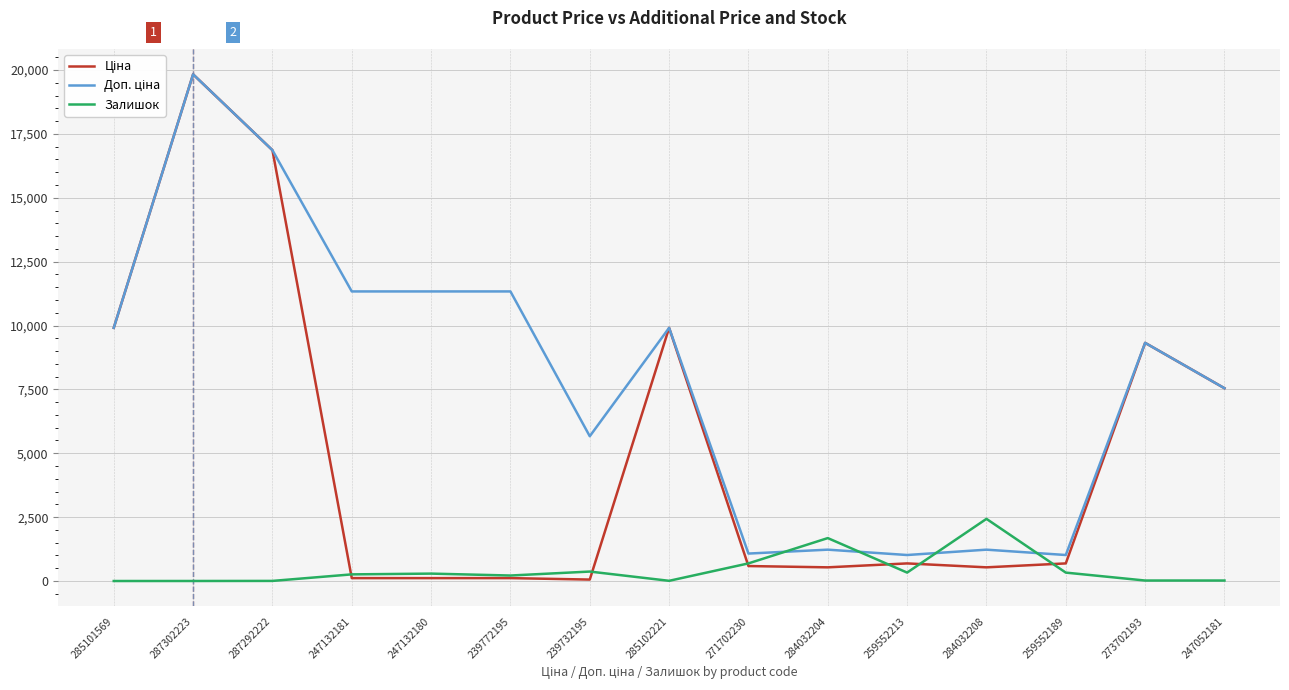

What is the spread (max minus min) of values at 284032208?

1897.6